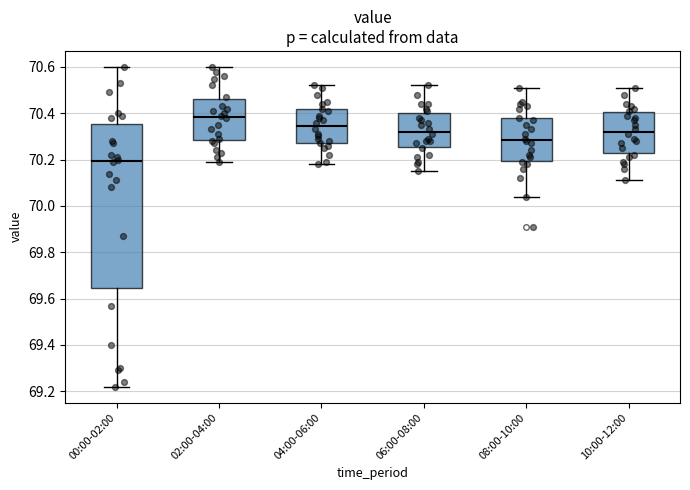

Reading left to right, transcribe this box plot: for each box, give where its median line is, the range the box spans, and where its two whiskers end, as read against the y-axis. The values are not printed on the chart, so give them approximately, as read against the axis.

00:00-02:00: median 70.20, box 69.64 to 70.36, whiskers 69.22 to 70.60
02:00-04:00: median 70.38, box 70.28 to 70.46, whiskers 70.20 to 70.60
04:00-06:00: median 70.34, box 70.28 to 70.42, whiskers 70.18 to 70.52
06:00-08:00: median 70.32, box 70.26 to 70.40, whiskers 70.16 to 70.52
08:00-10:00: median 70.28, box 70.20 to 70.38, whiskers 70.04 to 70.52
10:00-12:00: median 70.32, box 70.22 to 70.40, whiskers 70.12 to 70.52